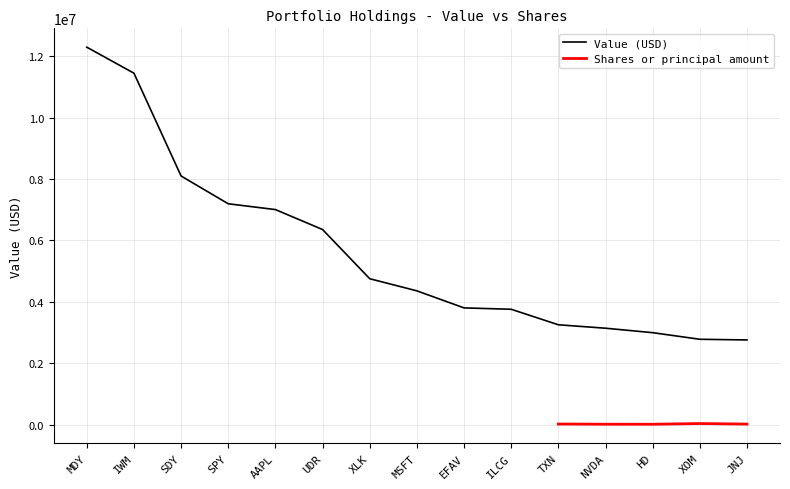

How many data points does each series have?

15